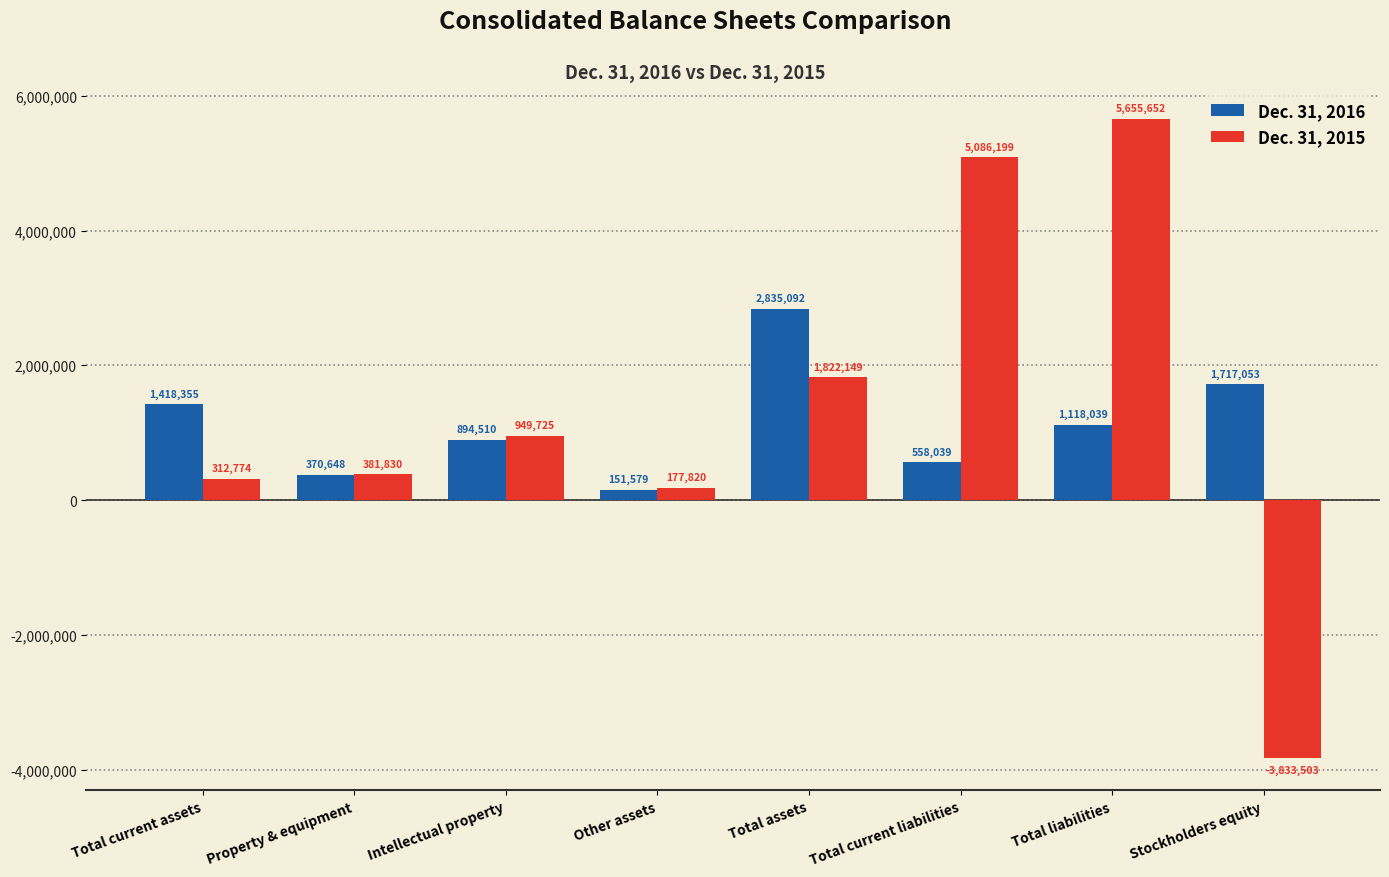

How many groups of bars are there?

8